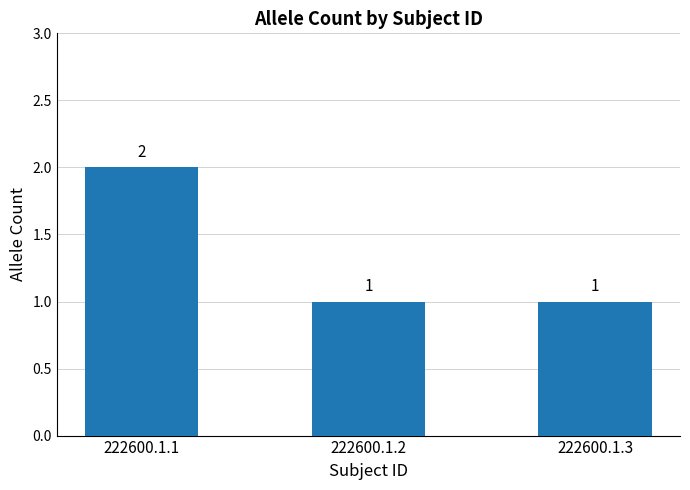

Reading left to right, extract all data points from this chart.

222600.1.1=2	222600.1.2=1	222600.1.3=1